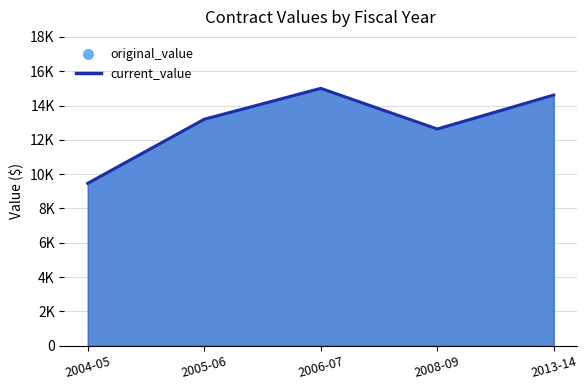

The value at 2005-06 is 13200.0. True or false?

True